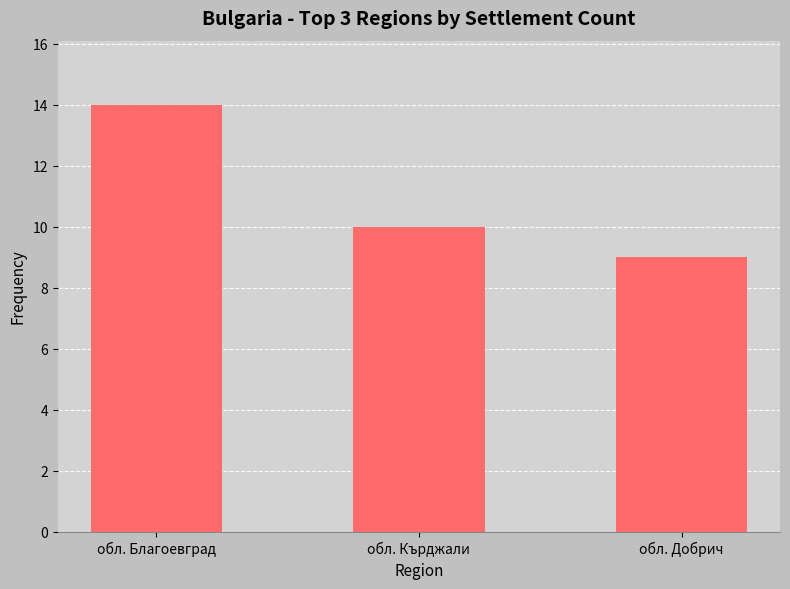

The chart shows a value of 20 at обл. Благоевград. True or false?

False